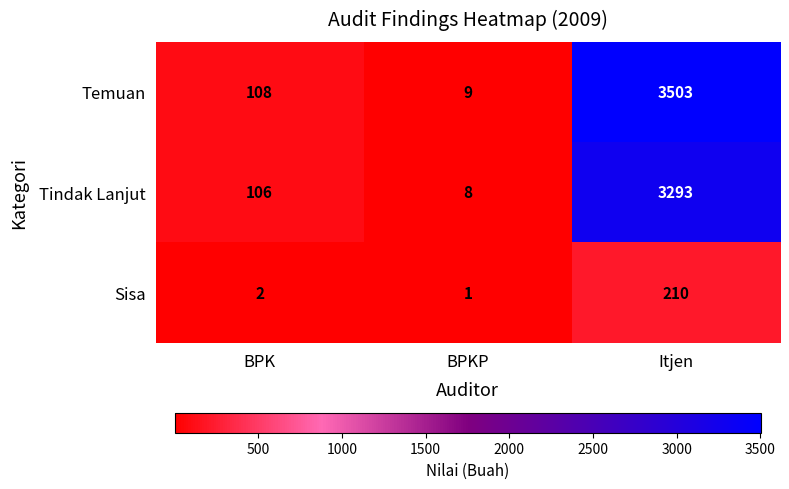

Which label corresponds to the largest value in the chart?

Itjen